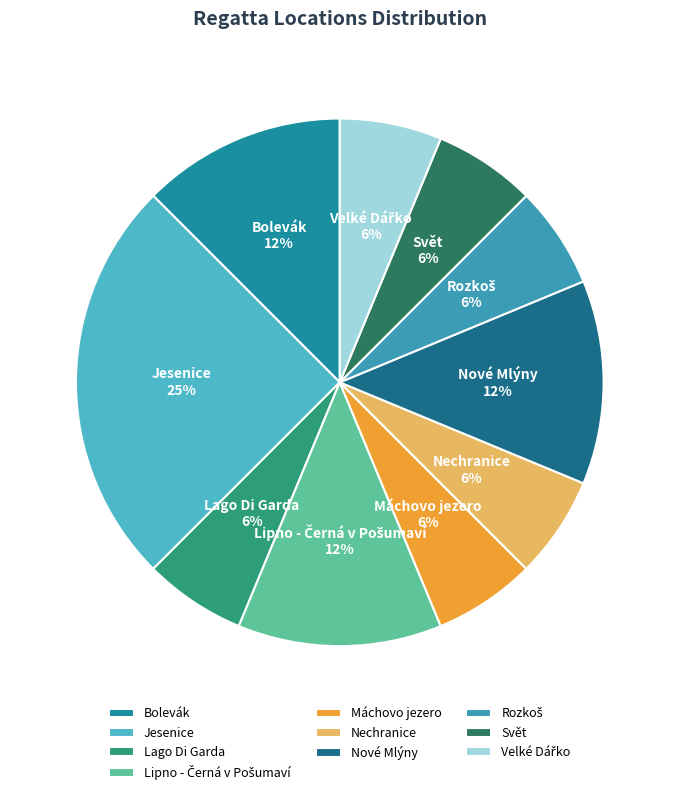

To the nearest percent, what percentage of the pie is Nechranice?

6%